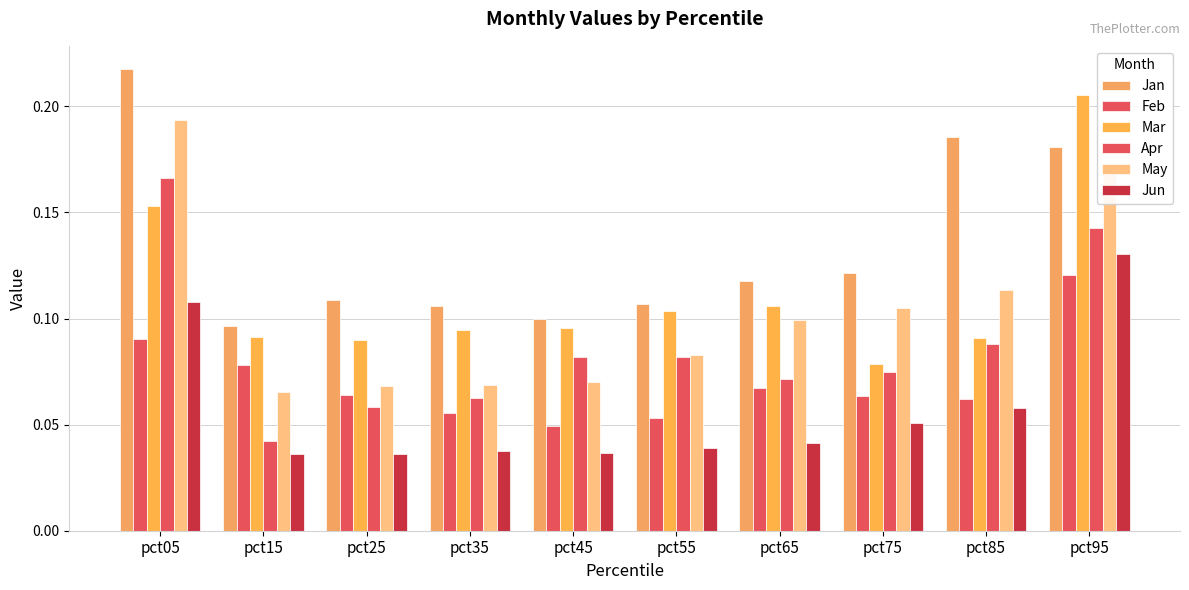

True or false: May has a value of 0.1 at pct85.

False